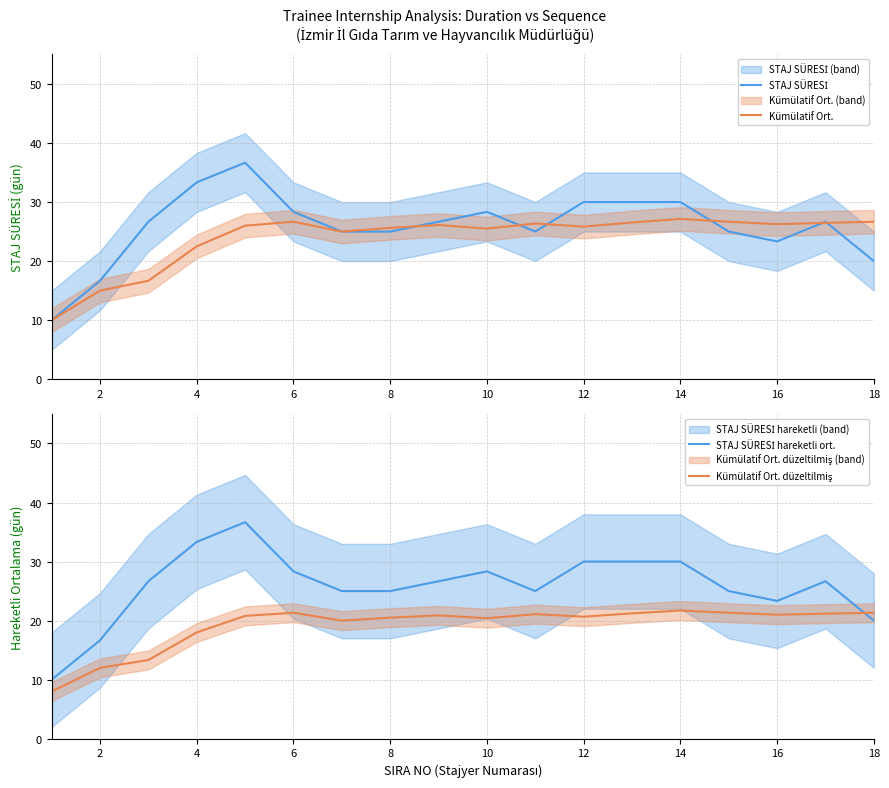

How many lines are shown in the chart?

4